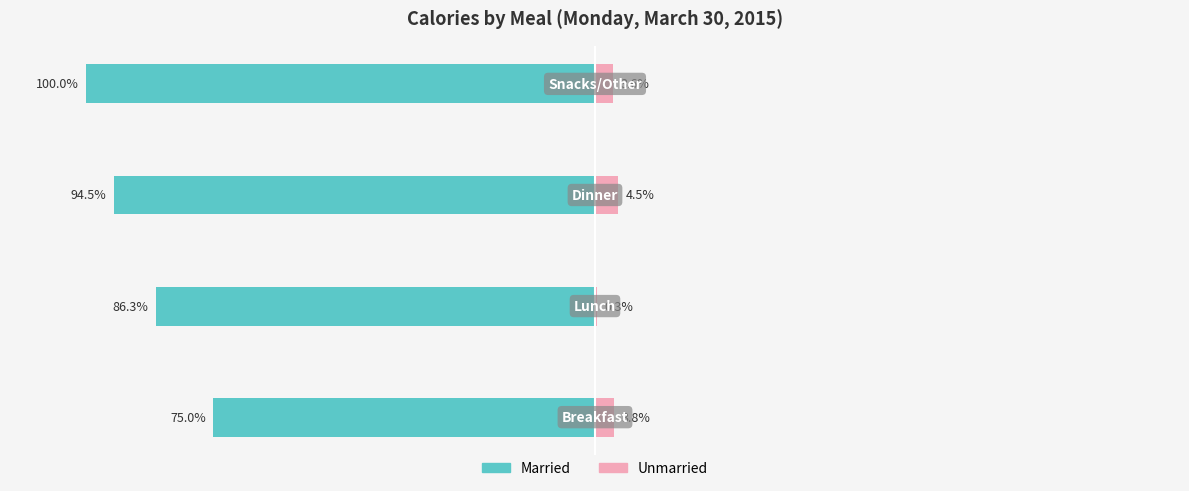

How many bars are there in each group?

2